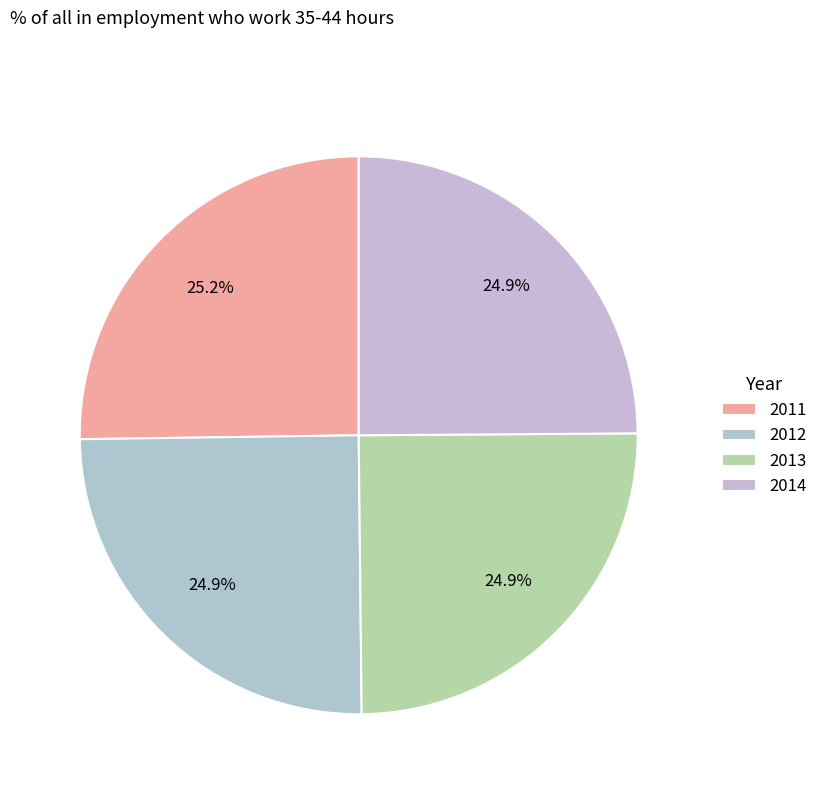

What is the total percentage of 2012 and 2011?

50.2%